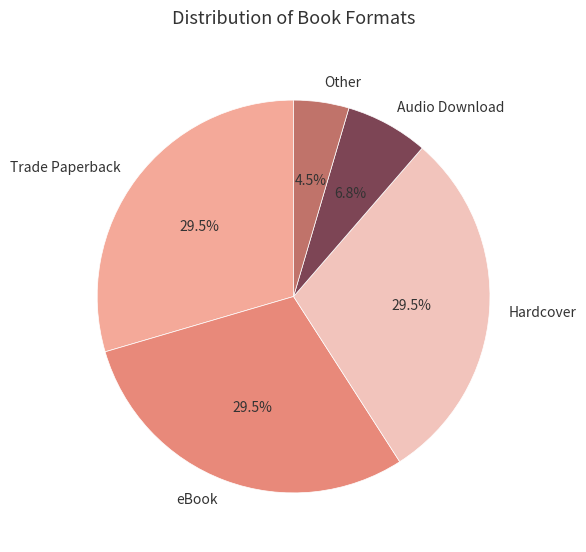

Combined, do Trade Paperback and Audio Download account for over 50%?

No